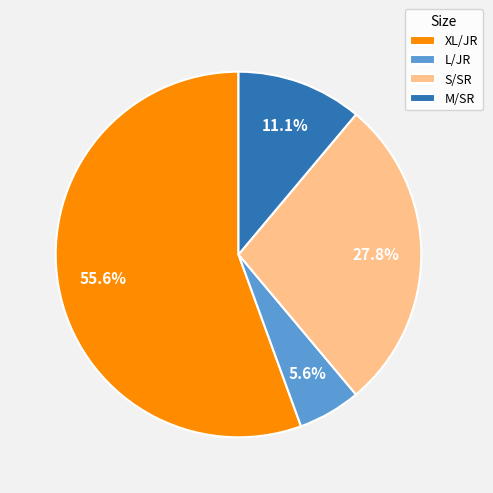

What is the smallest slice in the pie chart?

L/JR